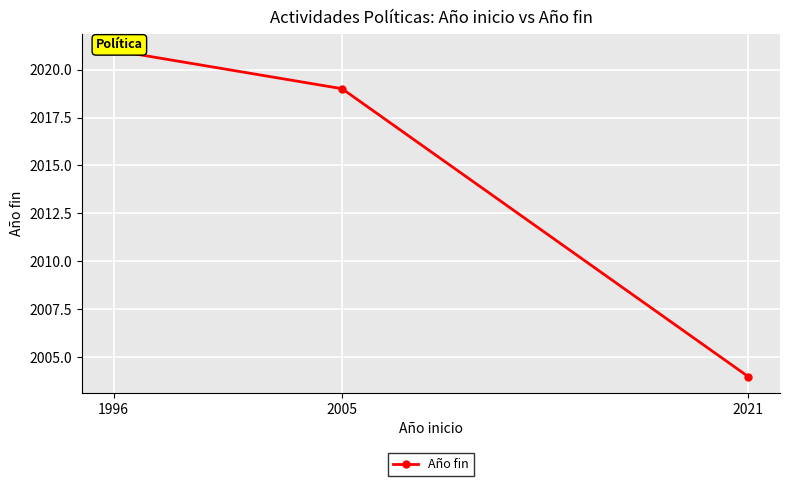

Which label corresponds to the smallest value in the chart?

2021